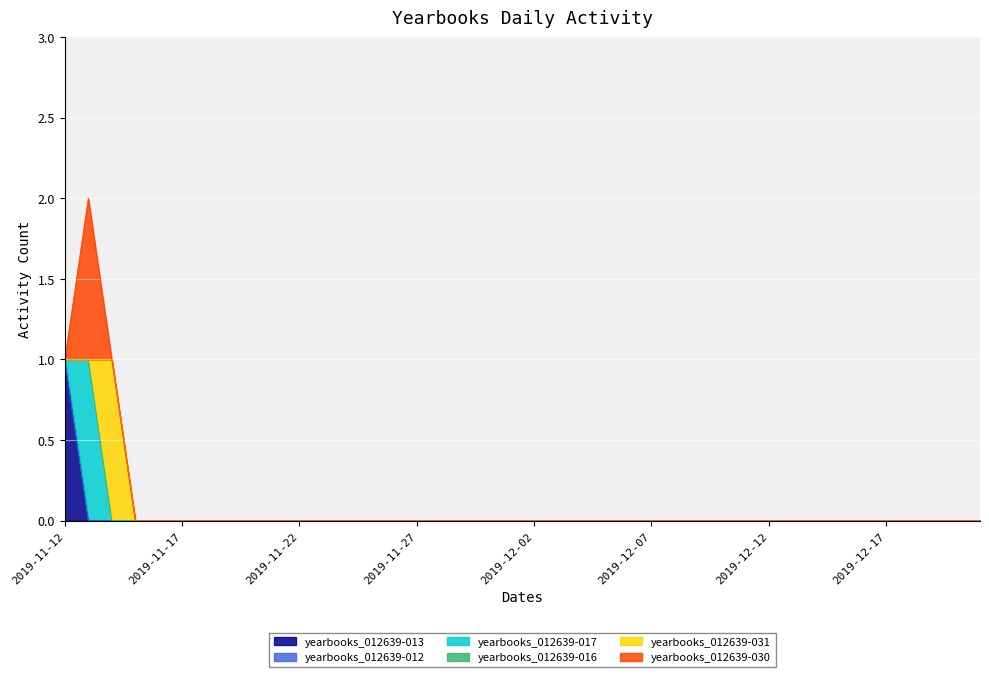

At which label is yearbooks_012639-030 closest to 0?

2019-11-12